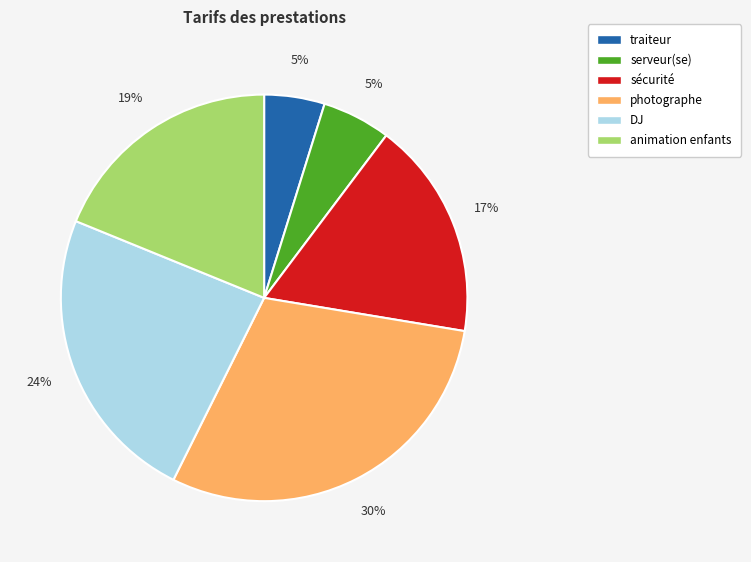

Between animation enfants and traiteur, which is larger?

animation enfants